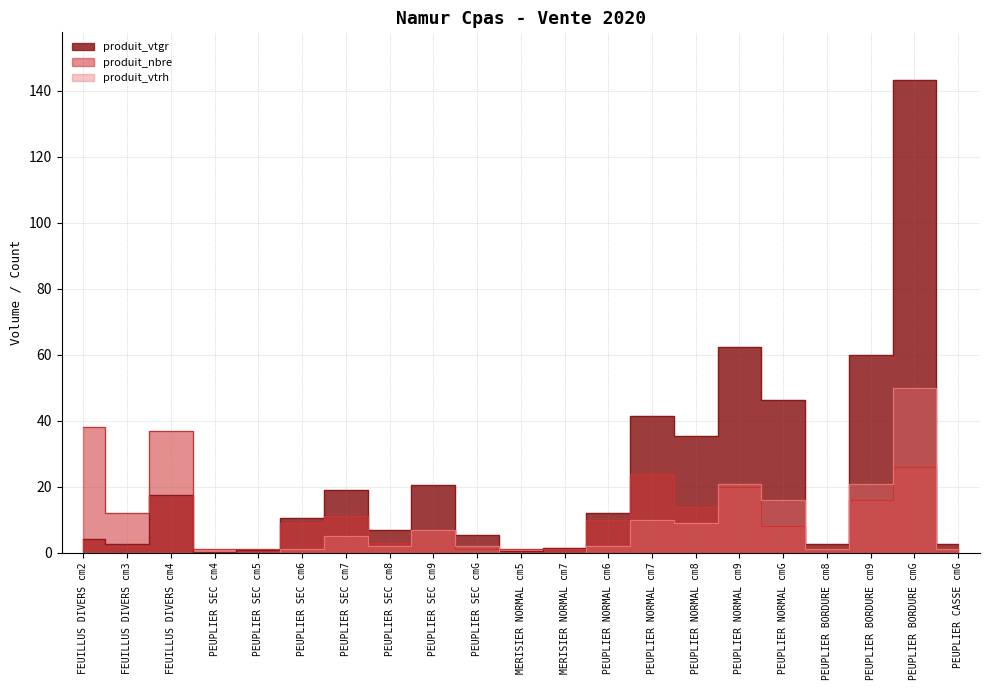

Reading right to left, transcribe all the data shown in this chart.

produit_vtgr: 2.8	143.4	60.0	2.5	46.4	62.5	35.5	41.5	12.1	1.4	0.6	5.5	20.5	7.0	19.1	10.5	0.8	0.3	17.7	2.6	4.2
produit_nbre: 1.0	26.0	16.0	1.0	8.0	20.0	14.0	24.0	10.0	1.0	1.0	1.0	7.0	3.0	11.0	9.0	1.0	1.0	37.0	12.0	38.0
produit_vtrh: 1.0	50.0	21.0	1.0	16.0	21.0	9.0	10.0	2.0	0.0	0.0	2.0	7.0	2.0	5.0	1.0	0.0	0.0	0.0	0.0	0.0